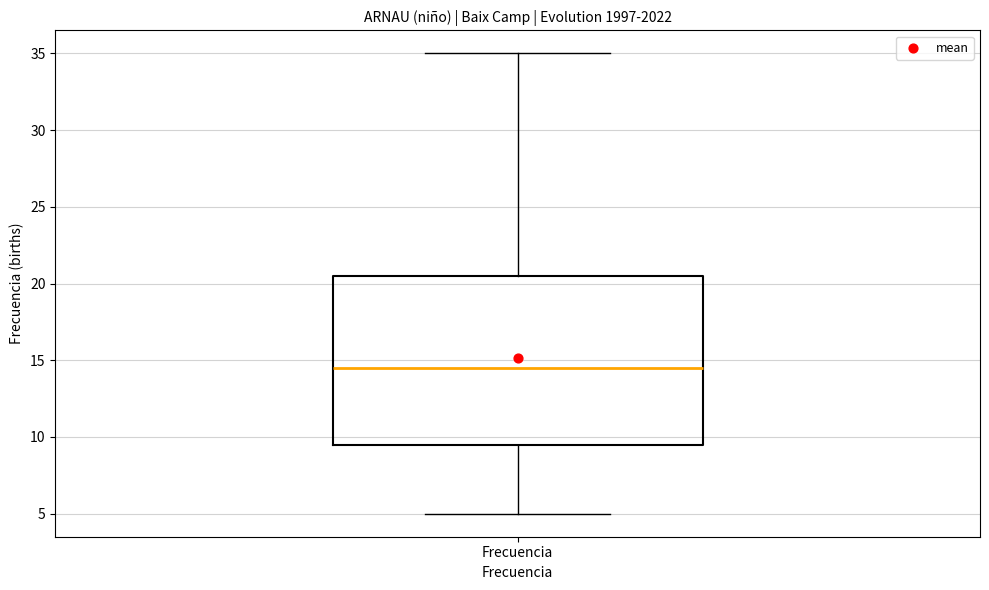

Where does the upper whisker of the box for Frecuencia end on the y-axis? The values are not printed on the chart, so give them approximately, as read against the axis.

35.0